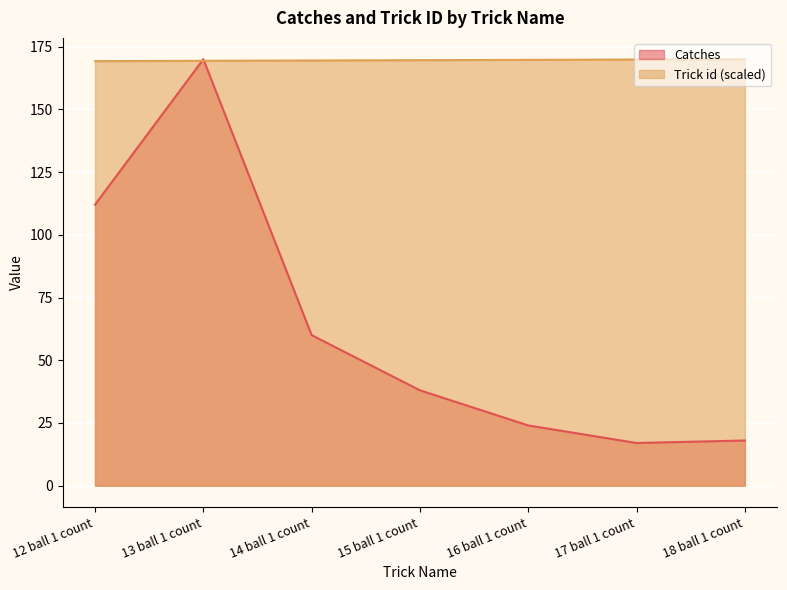

The Trick id series shows 255.8 at 12 ball 1 count. True or false?

False